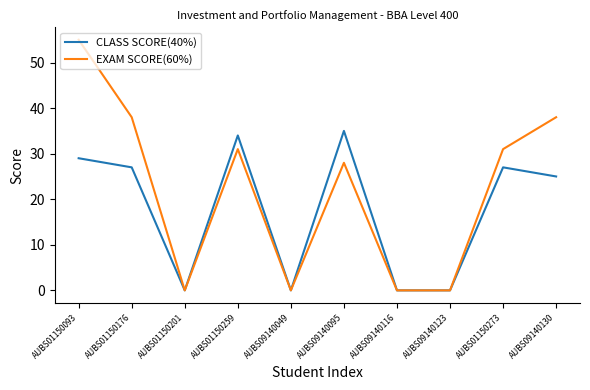

Which series has the largest total across all categories?

EXAM SCORE(60%)